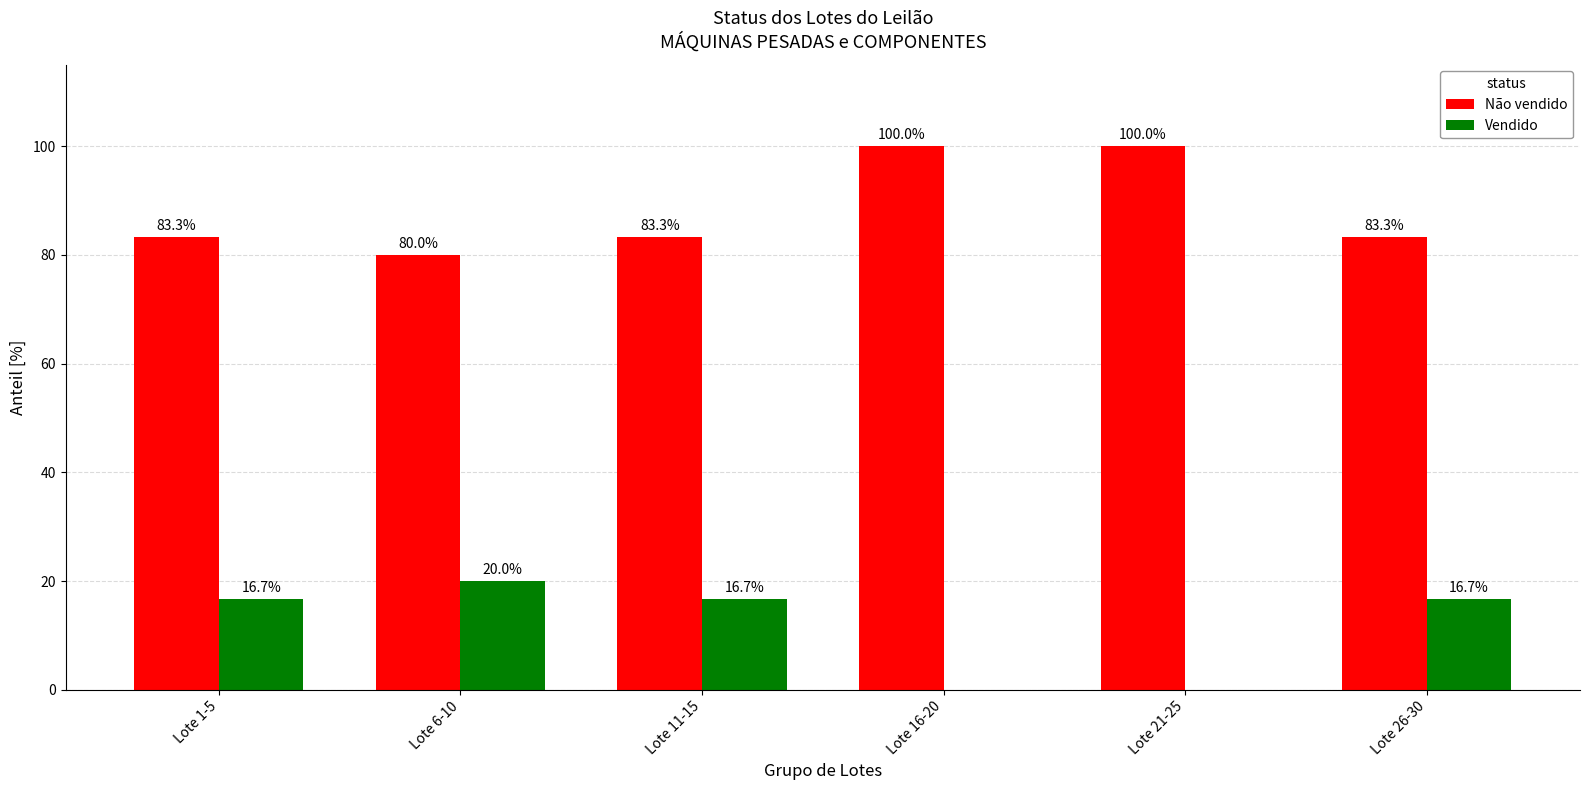

The value of Vendido at Lote 16-20 is -7.1. True or false?

False